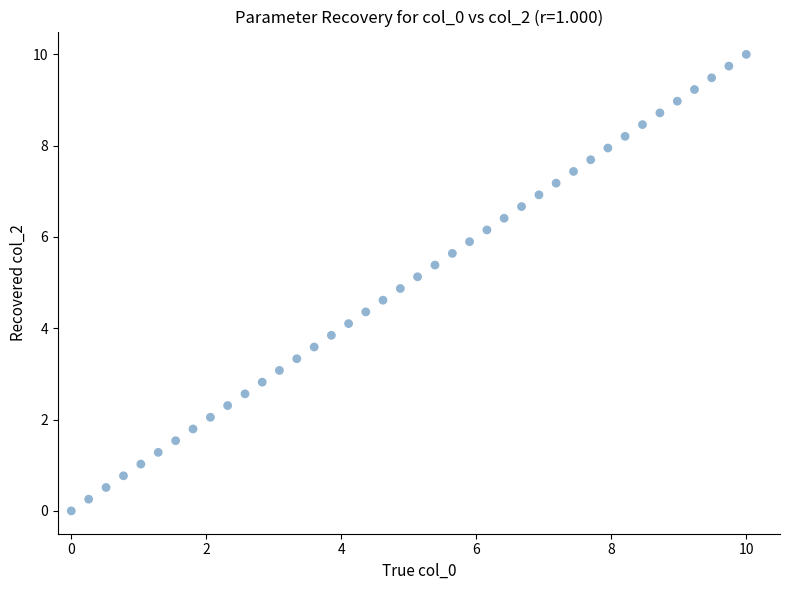

What is the range of Y values (max minus min)?

10.0